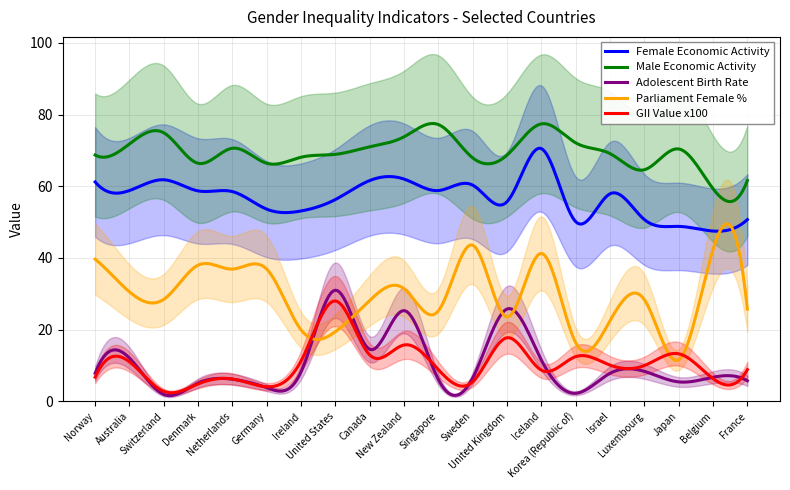

How many data points in Adolescent Birth Rate are less than 7?

10